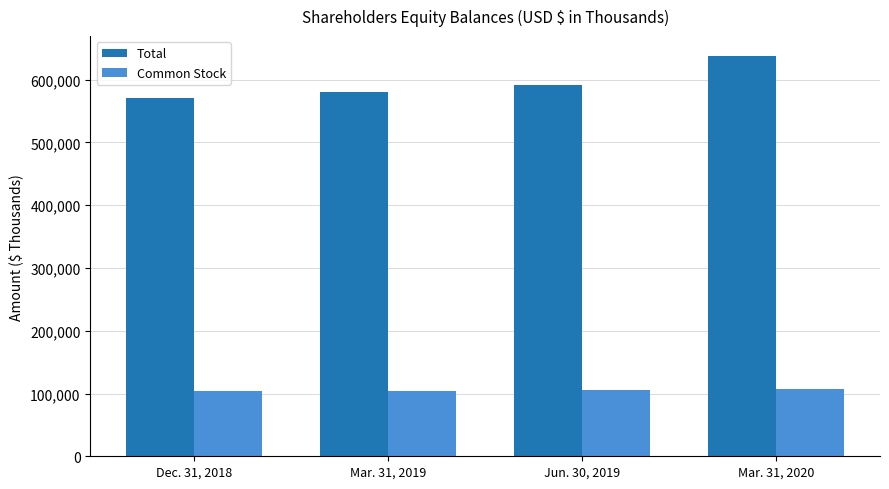

Count the number of data series in this chart.

2